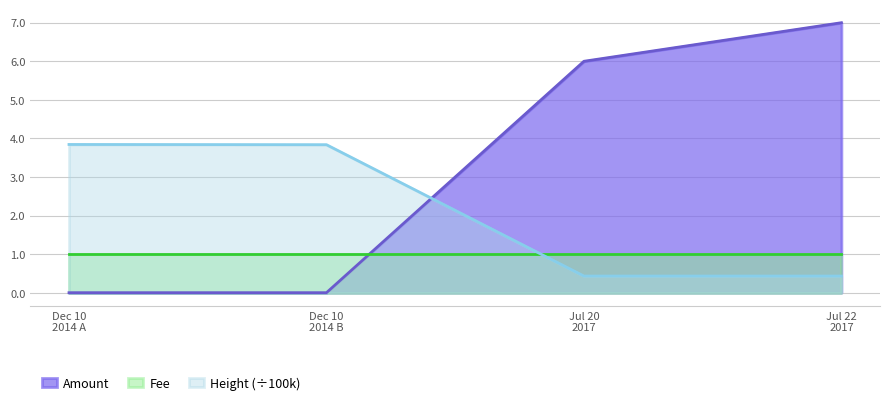

True or false: Amount and Height (÷100k) cross at least once.

True